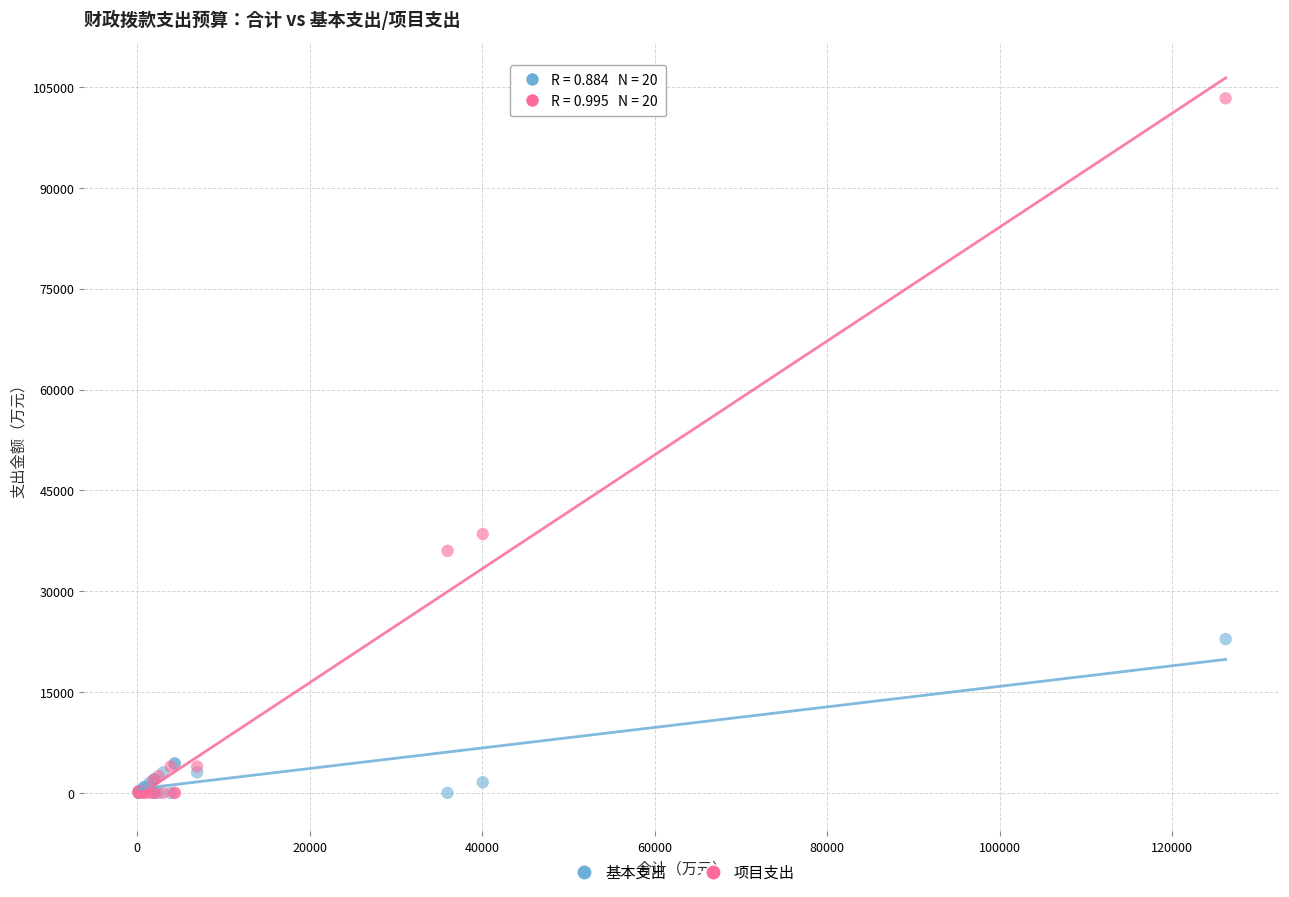

Across all series, what Y value is closest to 51658?

38500.0